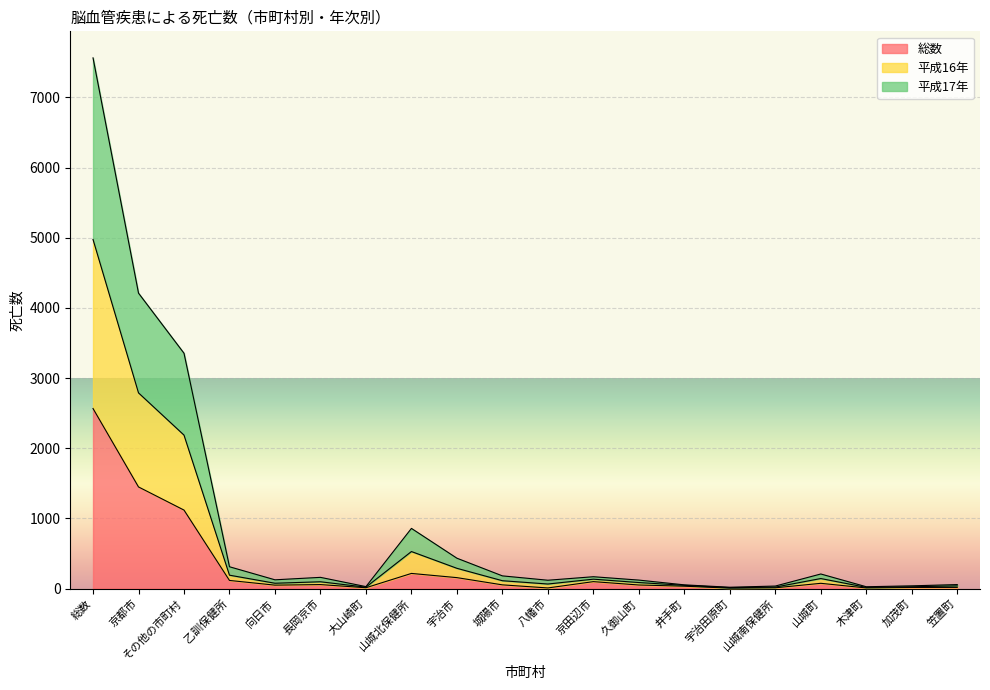

True or false: 総数 has a value of 376 at その他の市町村.

False